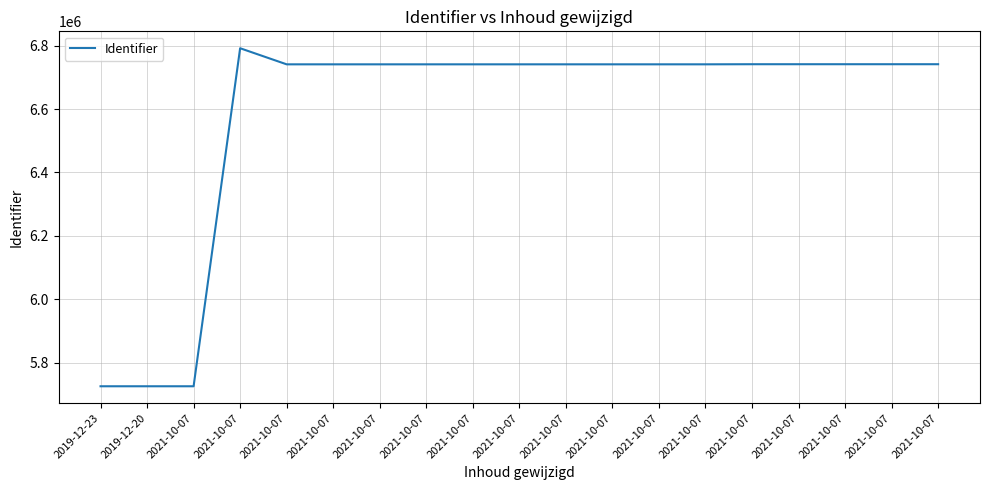

Which label corresponds to the largest value in the chart?

2021-10-07